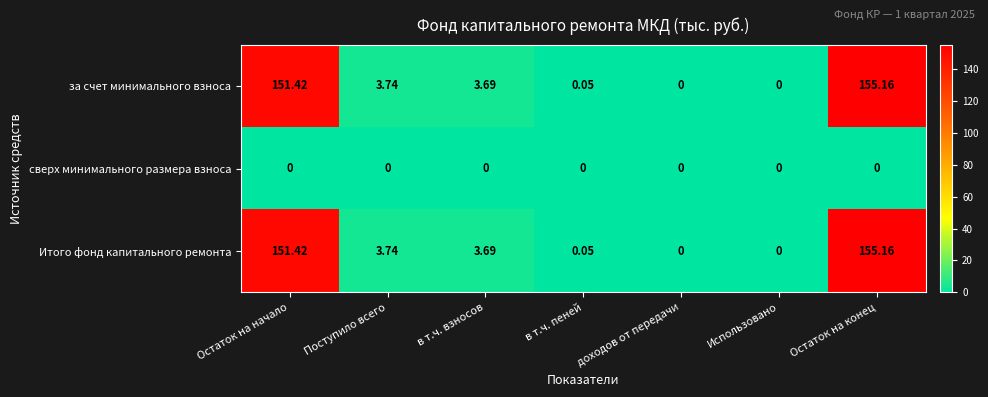

Which category has the highest value in the за счет минимального взноса series?

Остаток на конец